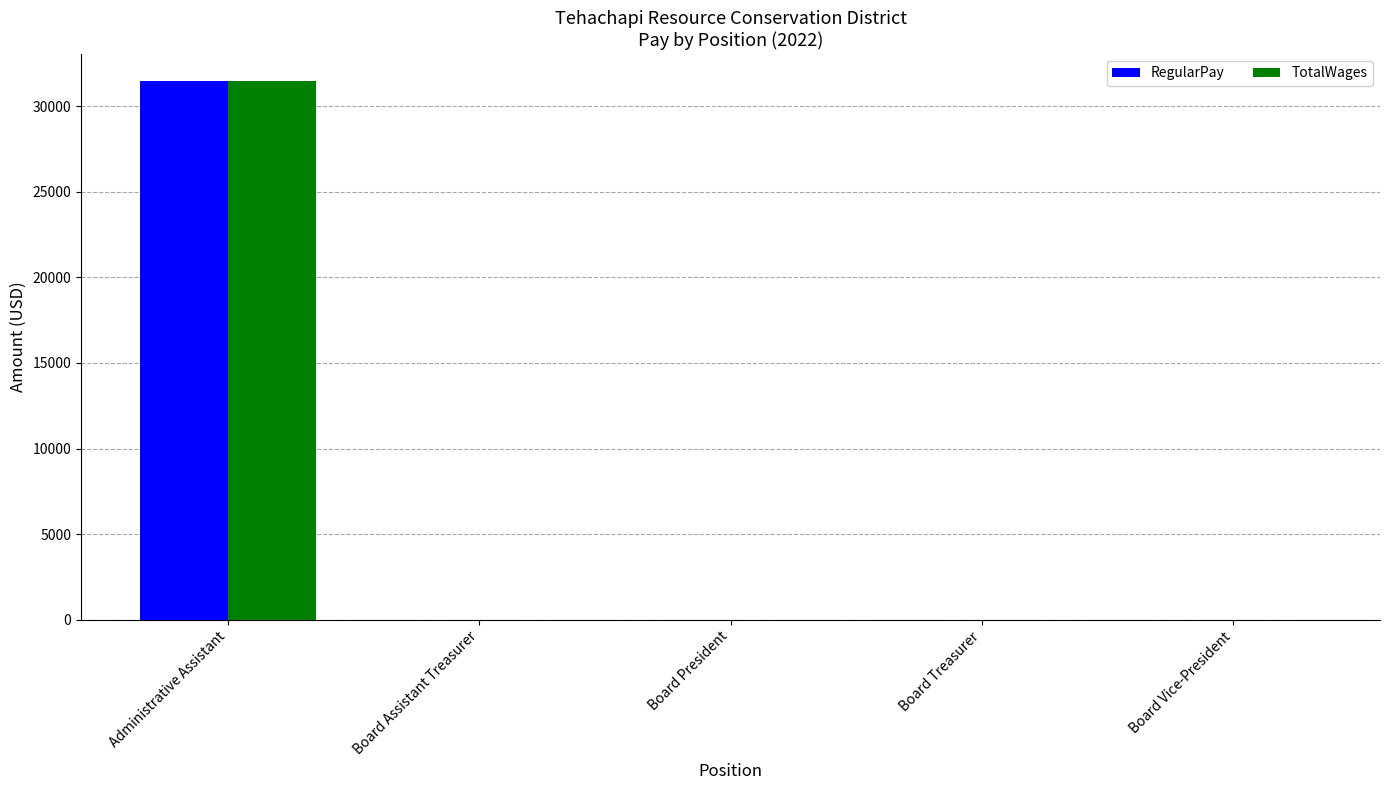

At which category is the sum across all series the highest?

Administrative Assistant